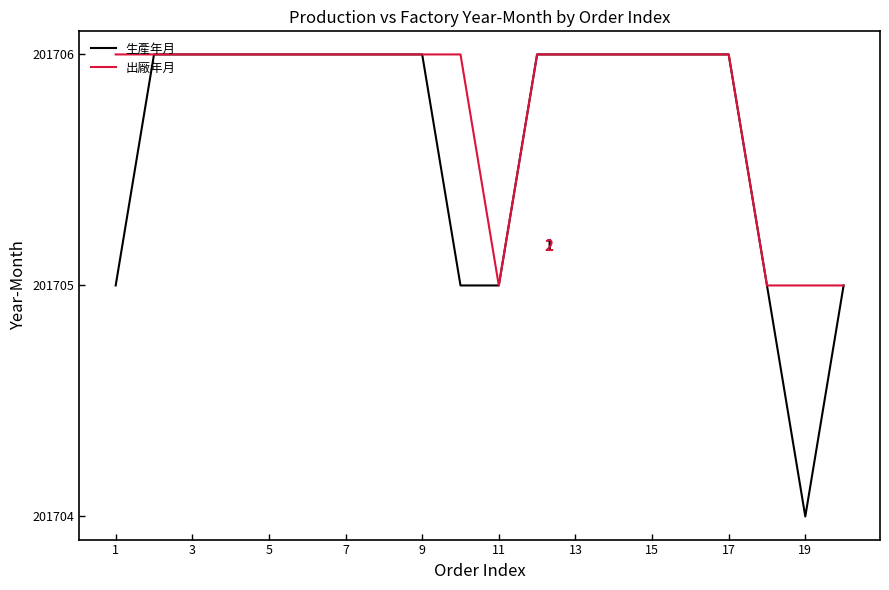

Which label corresponds to the largest value in the chart?

3